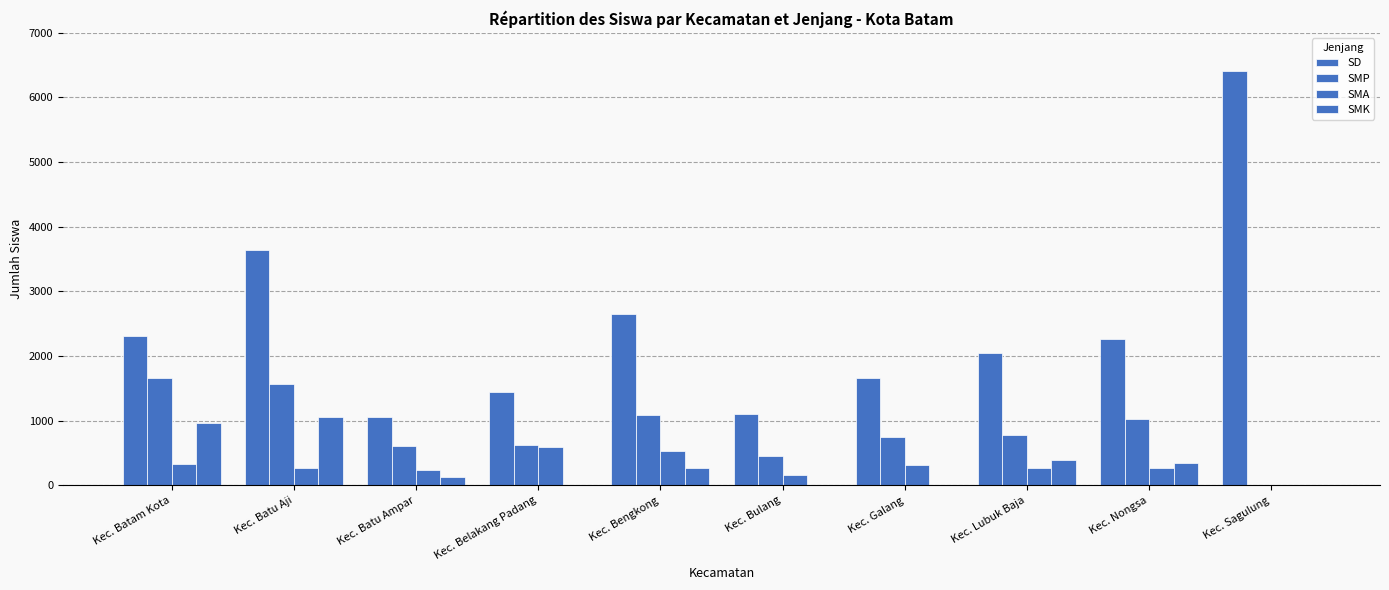

The SMA series shows 0 at Kec. Sagulung. True or false?

True